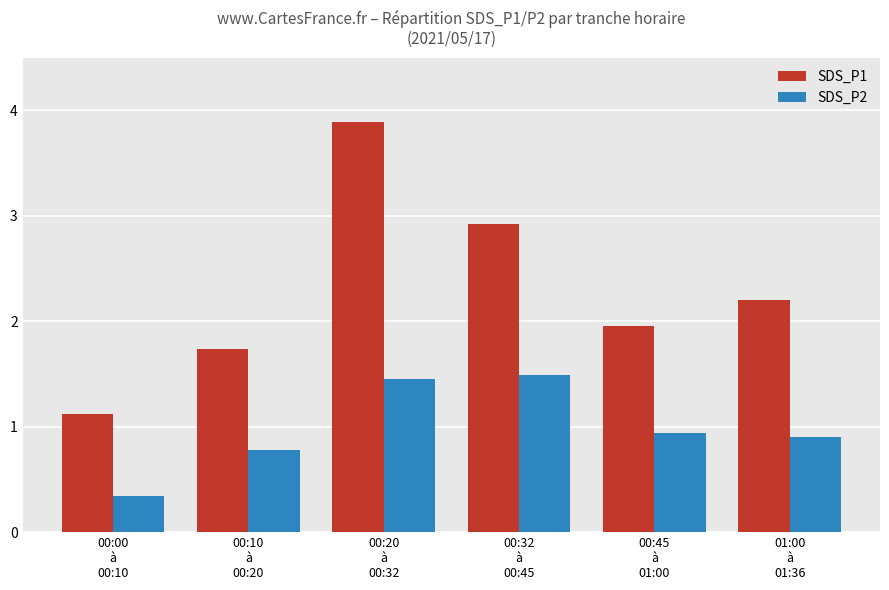

What is the highest value of the SDS_P2 series?

1.5